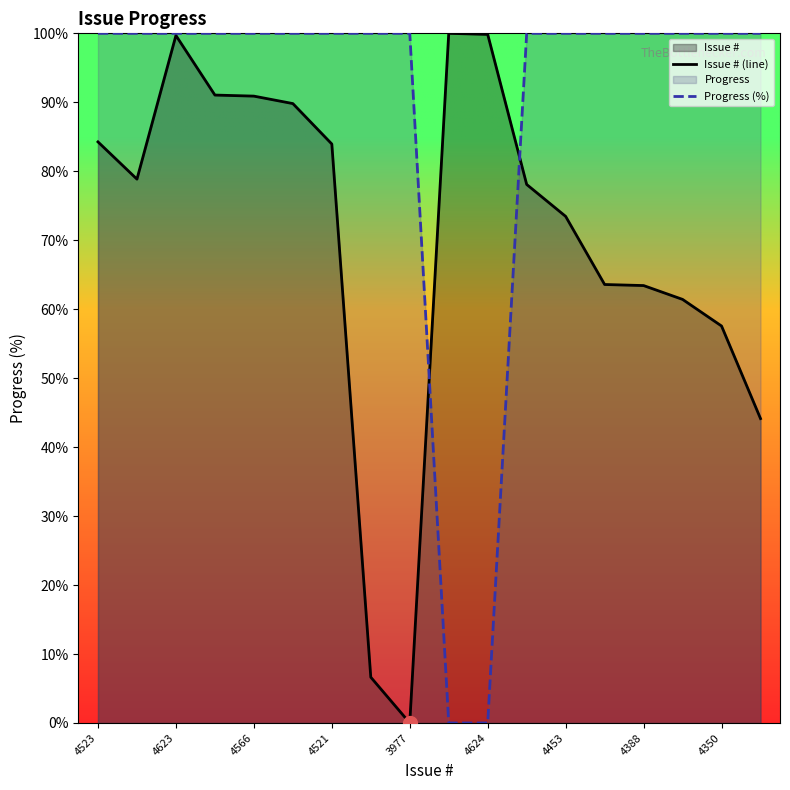

What is the spread (max minus min) of values at 4388?

36.6